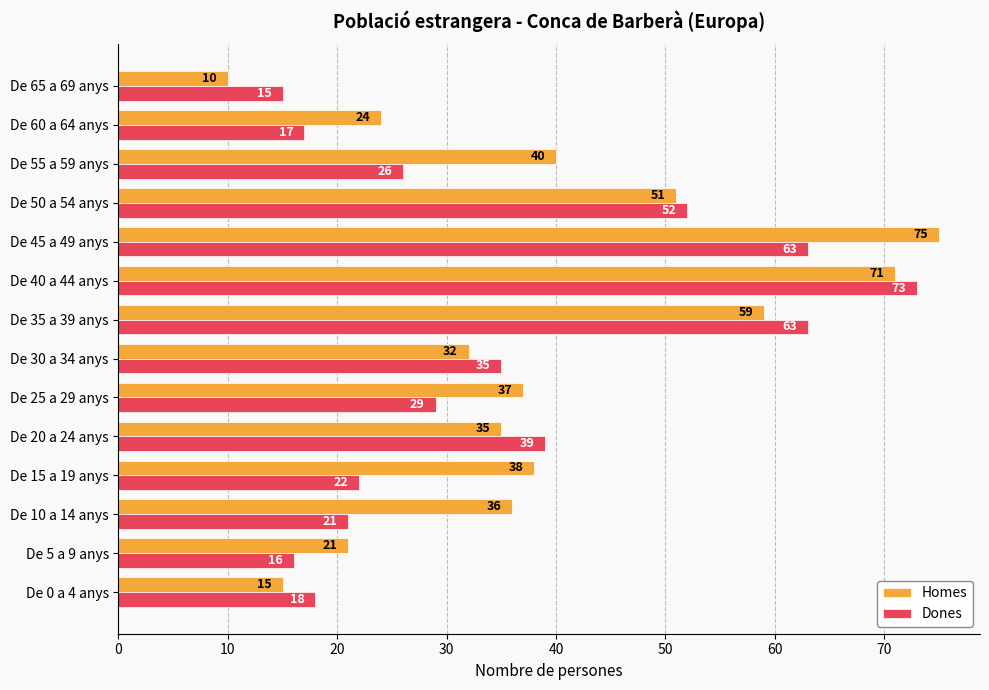

Is it true that Homes equals 36 at De 5 a 9 anys?

False